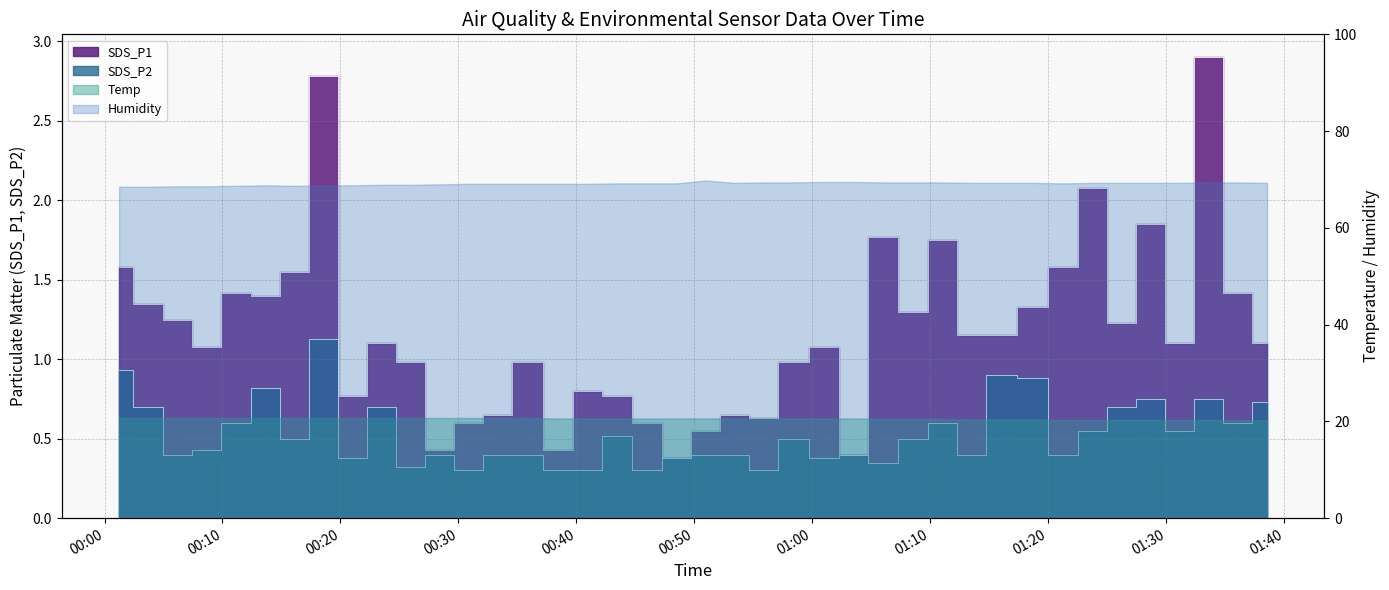

What is the difference between the SDS_P1 values at 2023/07/11 01:23:44 and 2023/07/11 01:21:12?

0.5